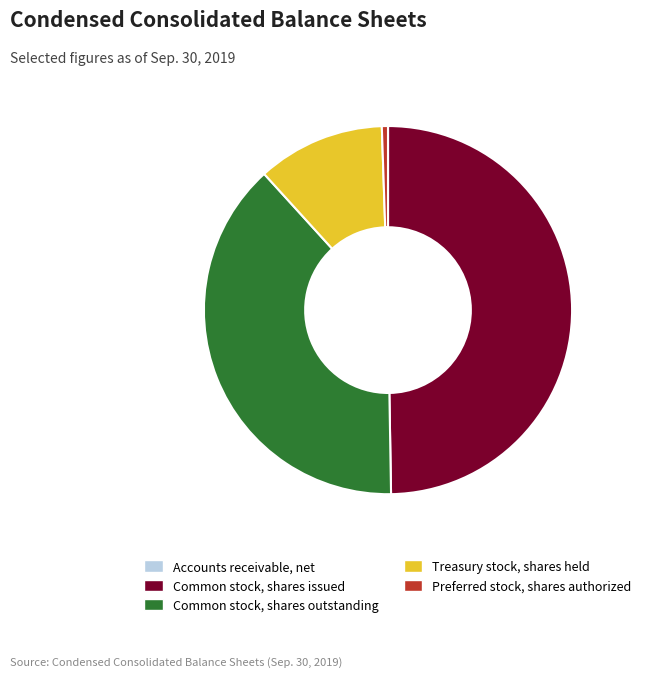

Is it true that Common stock, shares issued is 50% of the pie?

True